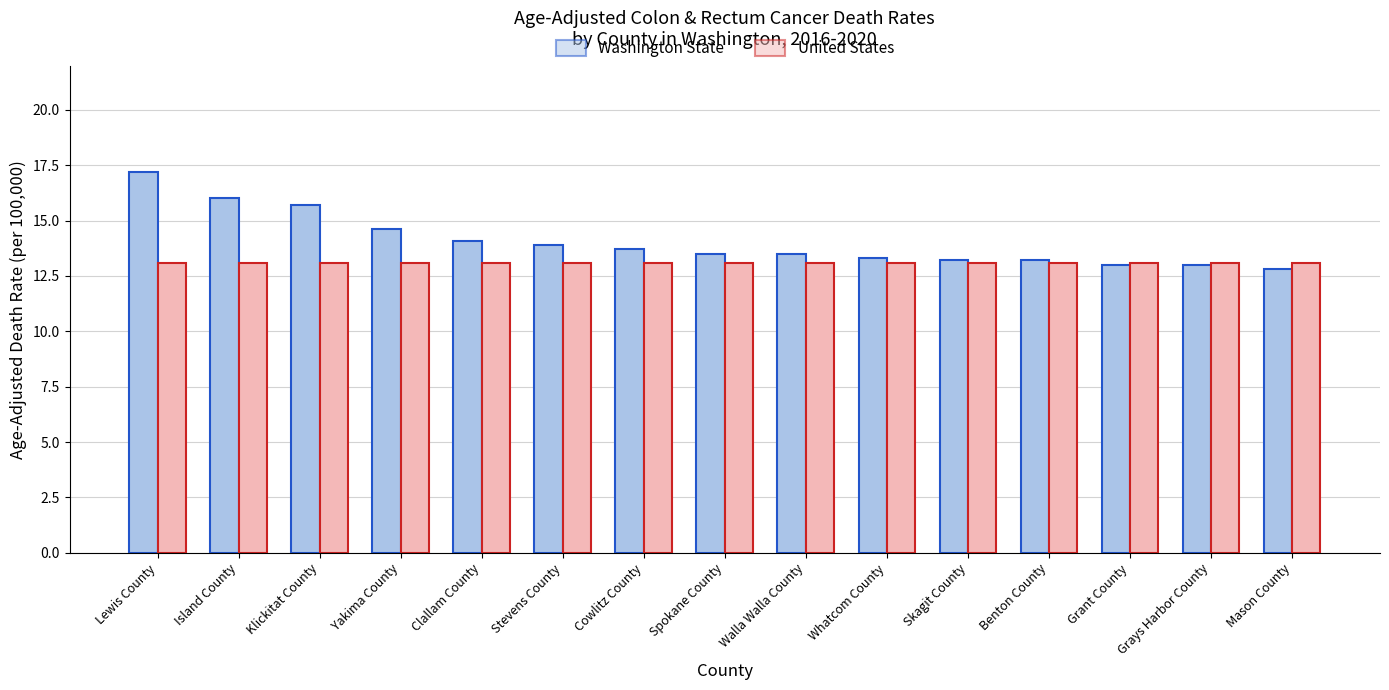

Reading right to left, extract all data points from this chart.

Washington State: 12.8	13.0	13.0	13.2	13.2	13.3	13.5	13.5	13.7	13.9	14.1	14.6	15.7	16.0	17.2
United States: 13.1	13.1	13.1	13.1	13.1	13.1	13.1	13.1	13.1	13.1	13.1	13.1	13.1	13.1	13.1